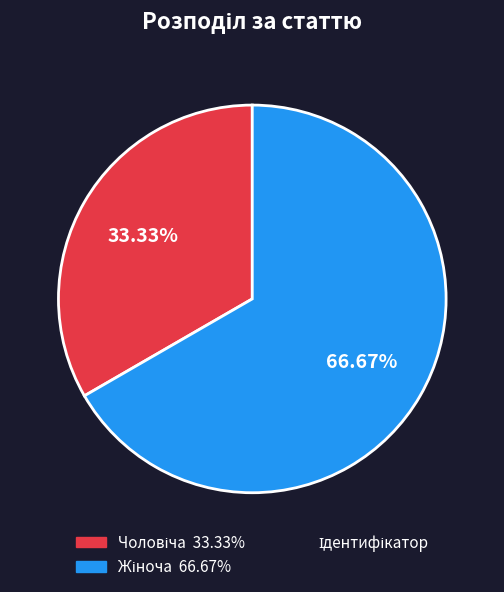

To the nearest percent, what is the difference between the largest and smallest slice percentages?

33%